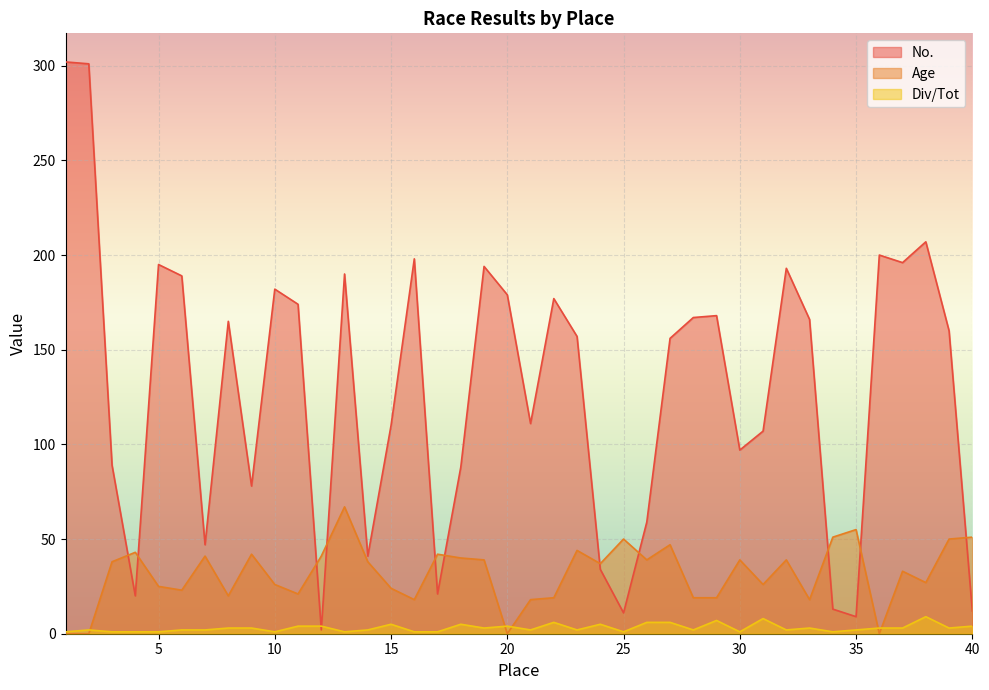

Is the value of Age at 27 greater than the value of Div/Tot at 40?

Yes